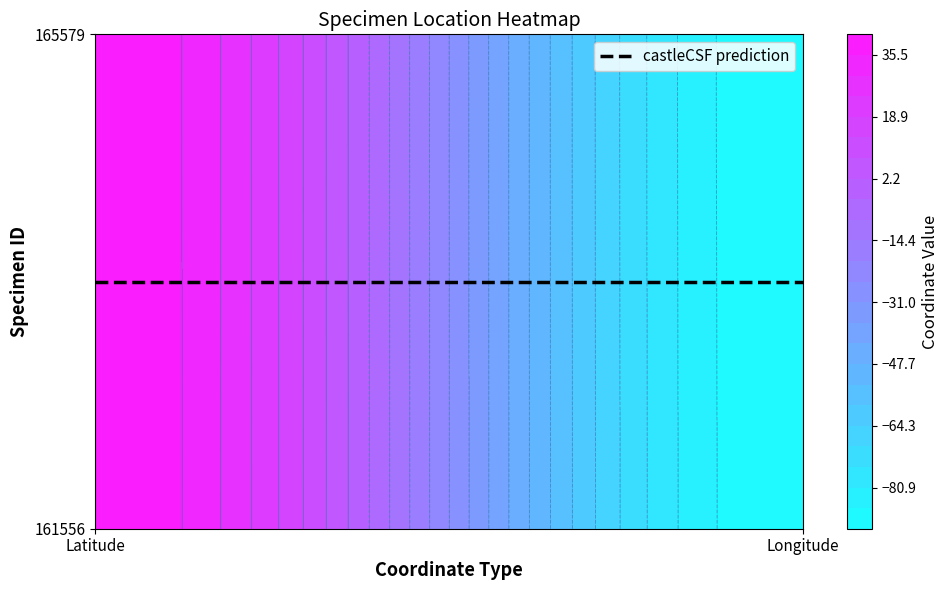

What value does the 165579 series have at 1?

-92.0